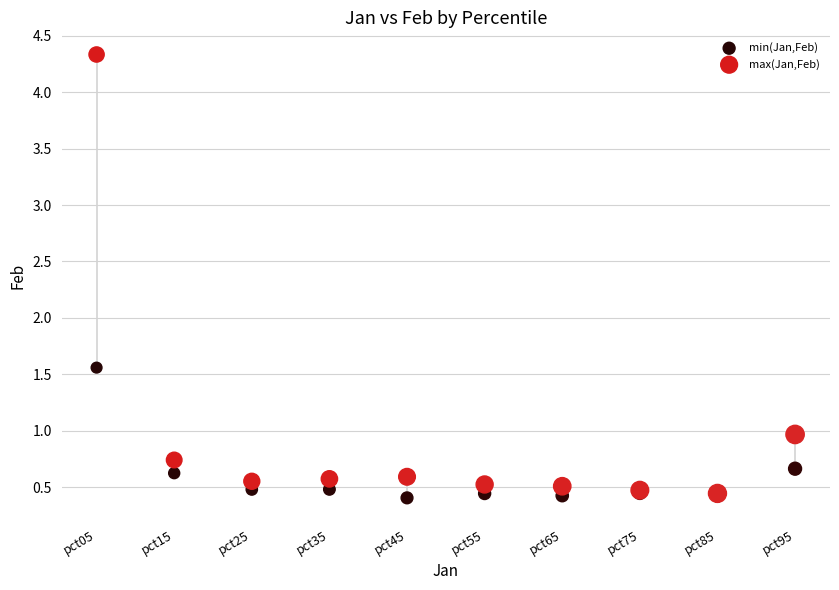

Across all series, what Y value is closest to 2?

1.6